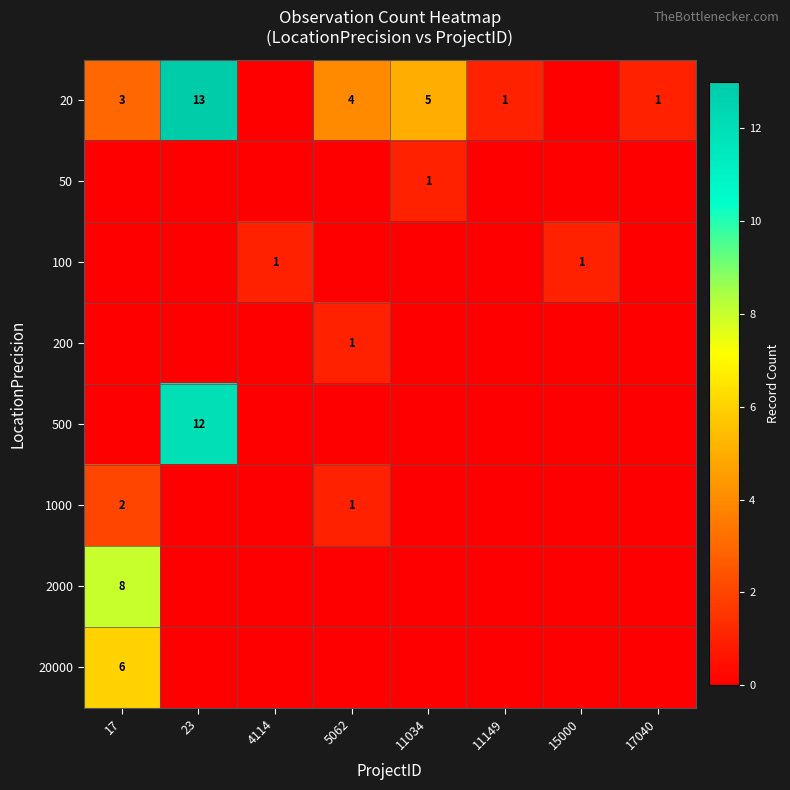

The value of 20 at 23 is 13. True or false?

True